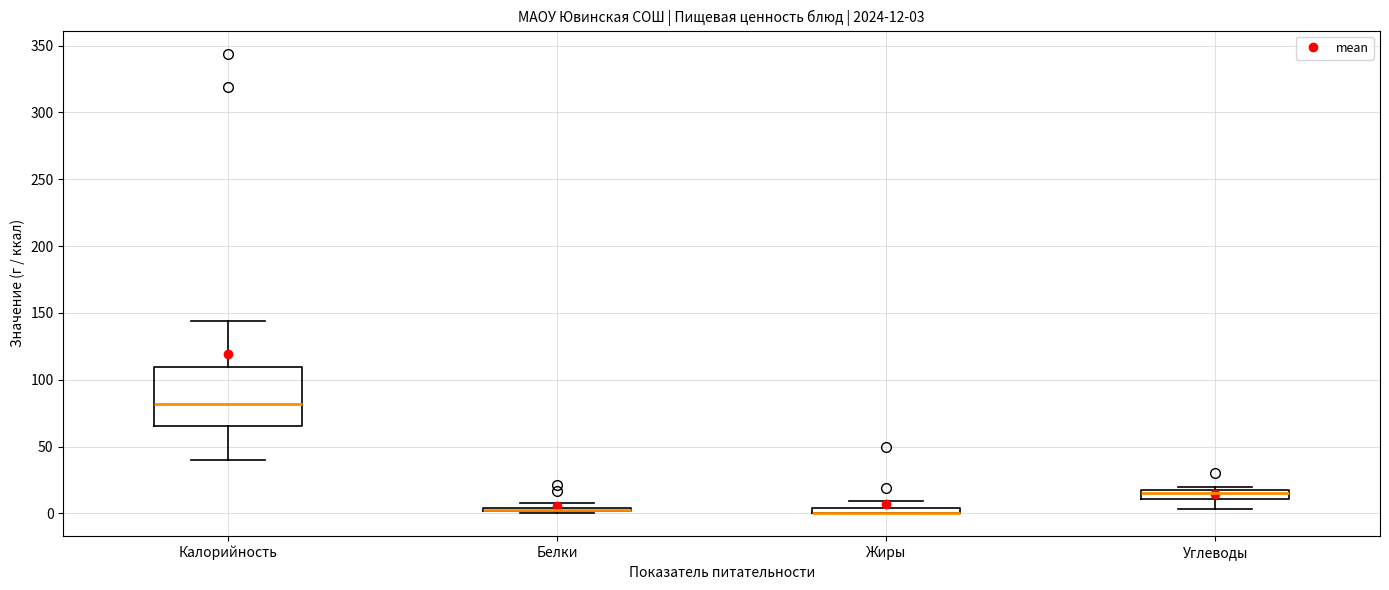

Which box is the tallest, from its lower edge to its upper edge?

Калорийность